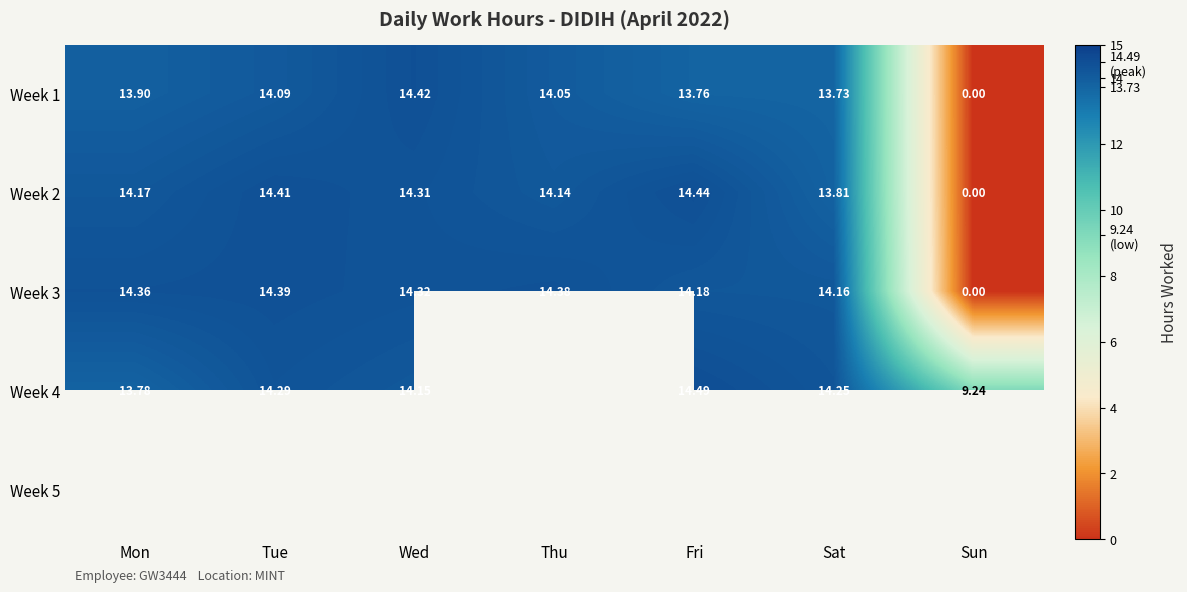

At which label does Week 1 first exceed 13?

Mon